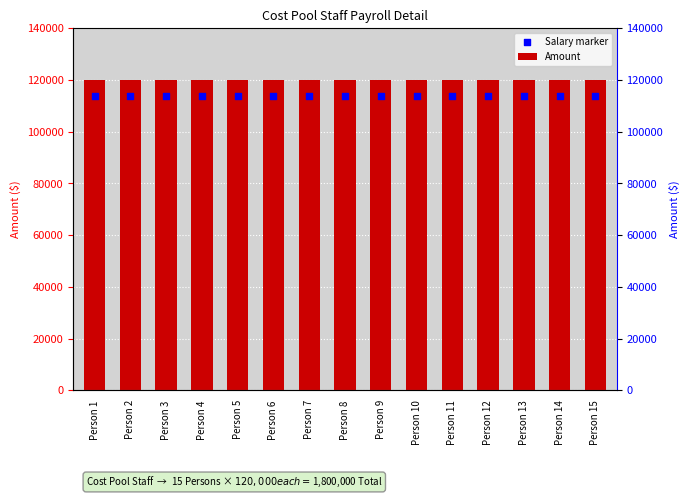

What are all the series names shown in the legend?

Amount, Salary marker